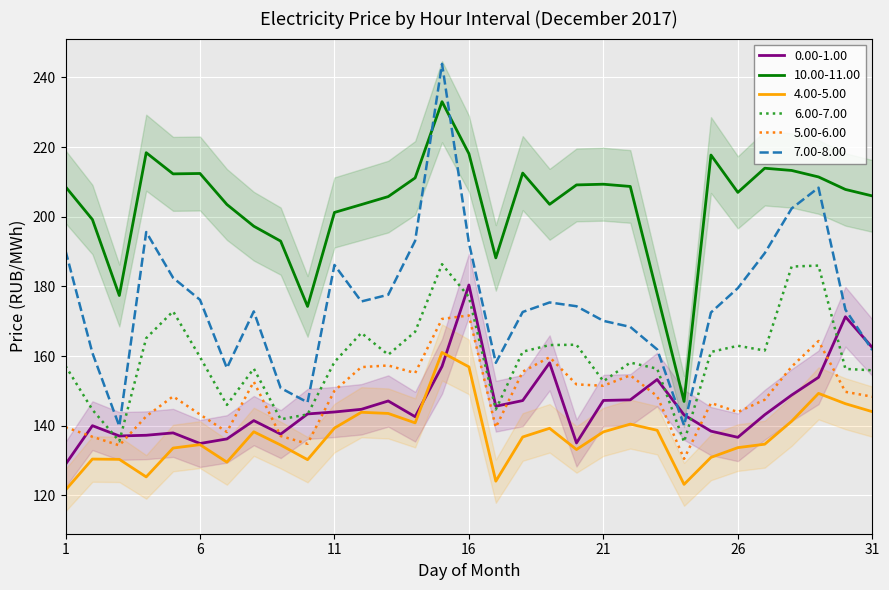

Read the 4.00-5.00 value at 6.

134.6